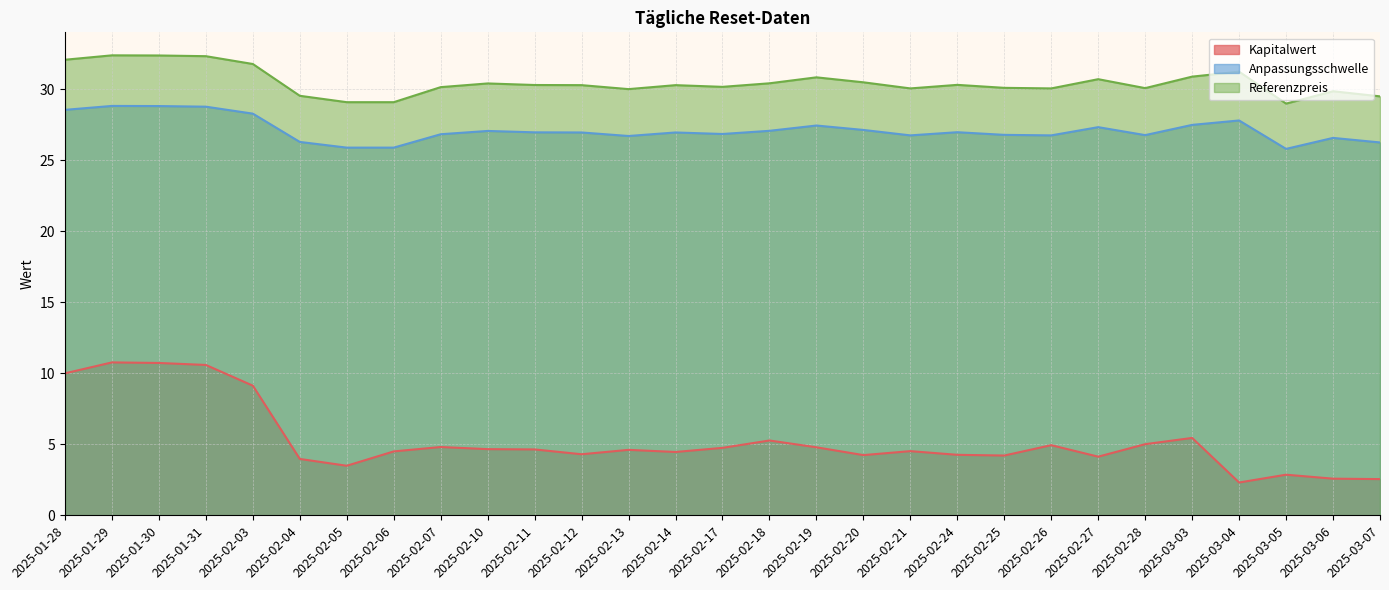

Does the chart display data point markers on the line(s)?

No